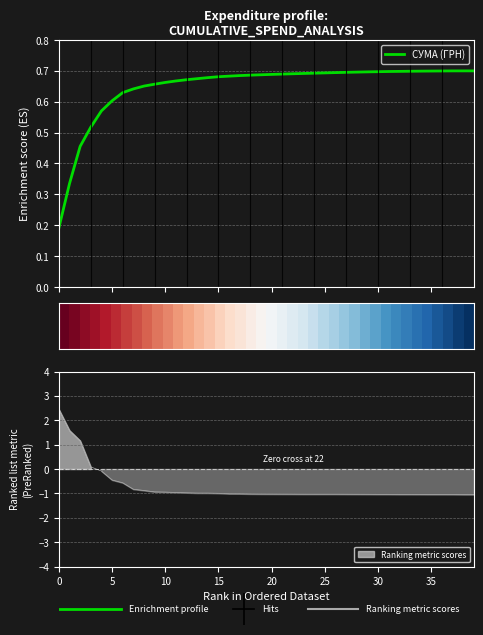

How many lines are shown in the chart?

2